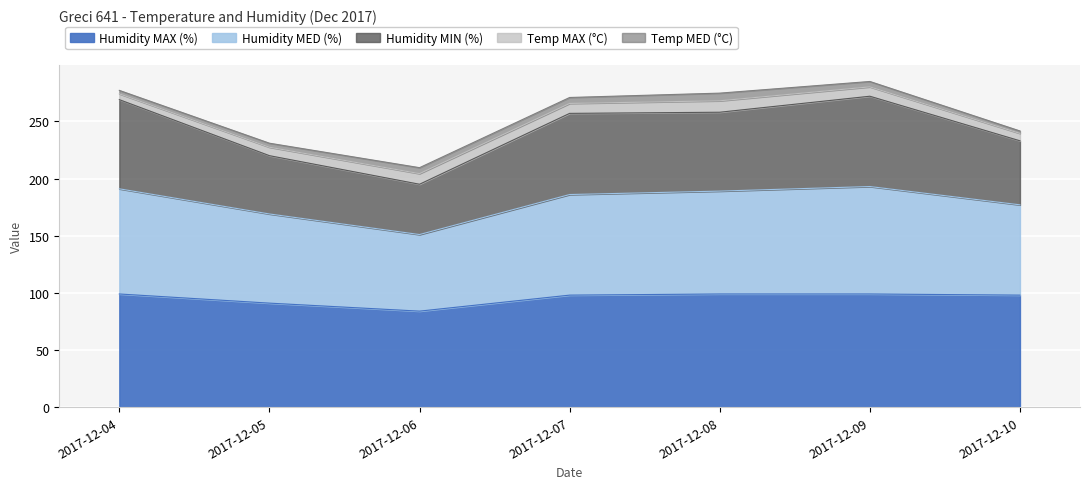

At which category is the sum across all series the highest?

2017-12-09